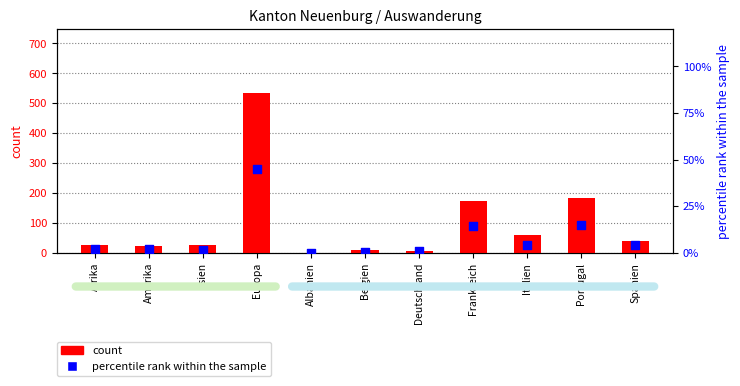

Which series has the largest total across all categories?

count